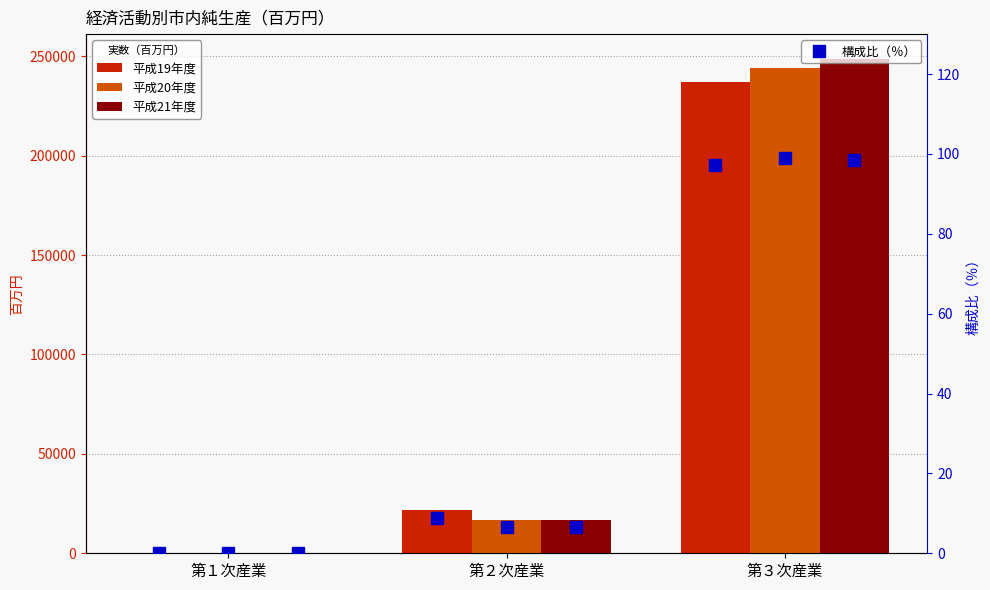

Rank the categories by 平成19年度 構成比 value from highest to lowest.

第３次産業, 第２次産業, 第１次産業